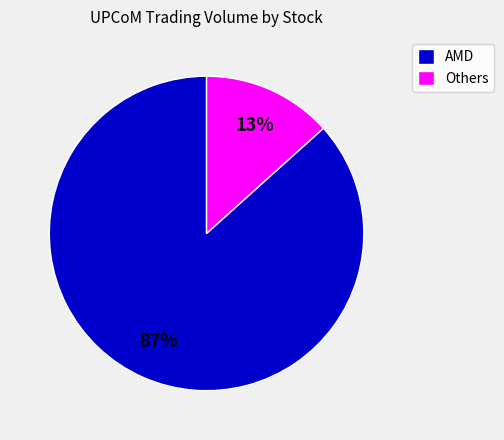

The AMD slice represents 87% of the pie. True or false?

True